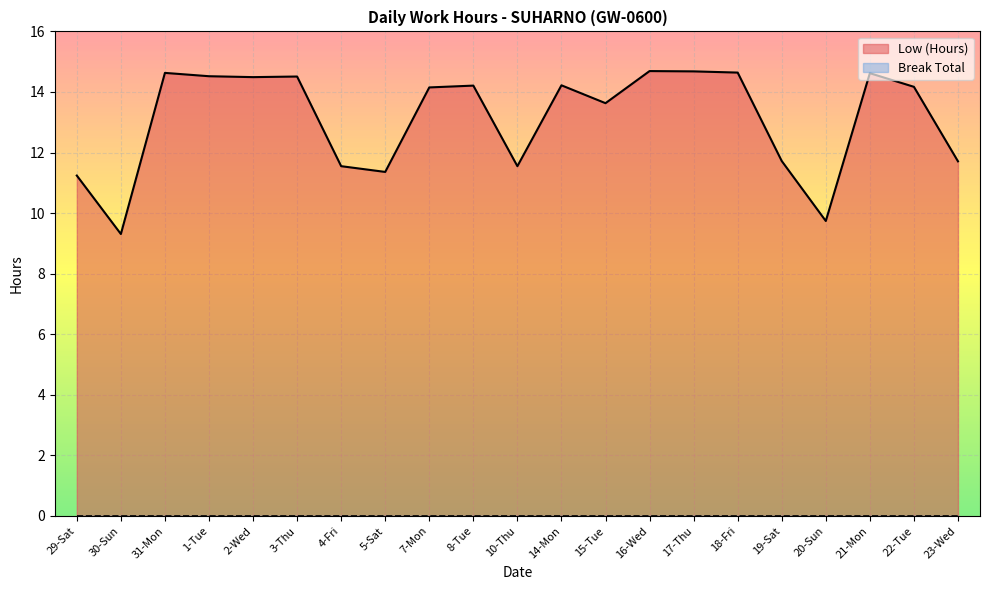

Reading left to right, extract all data points from this chart.

11.2	9.3	14.6	14.5	14.5	14.5	11.6	11.4	14.2	14.2	11.6	14.2	13.6	14.7	14.7	14.6	11.7	9.7	14.6	14.2	11.7